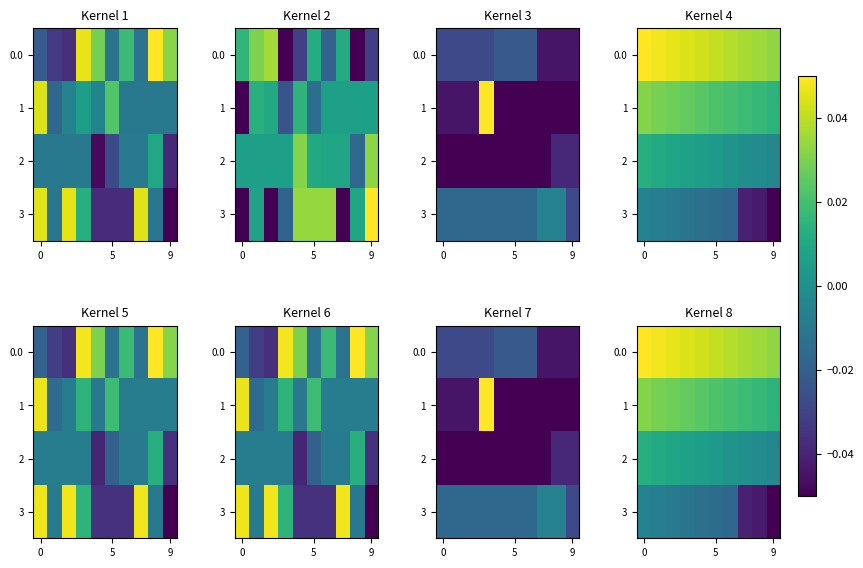

Which series has the largest range (max minus min)?

3